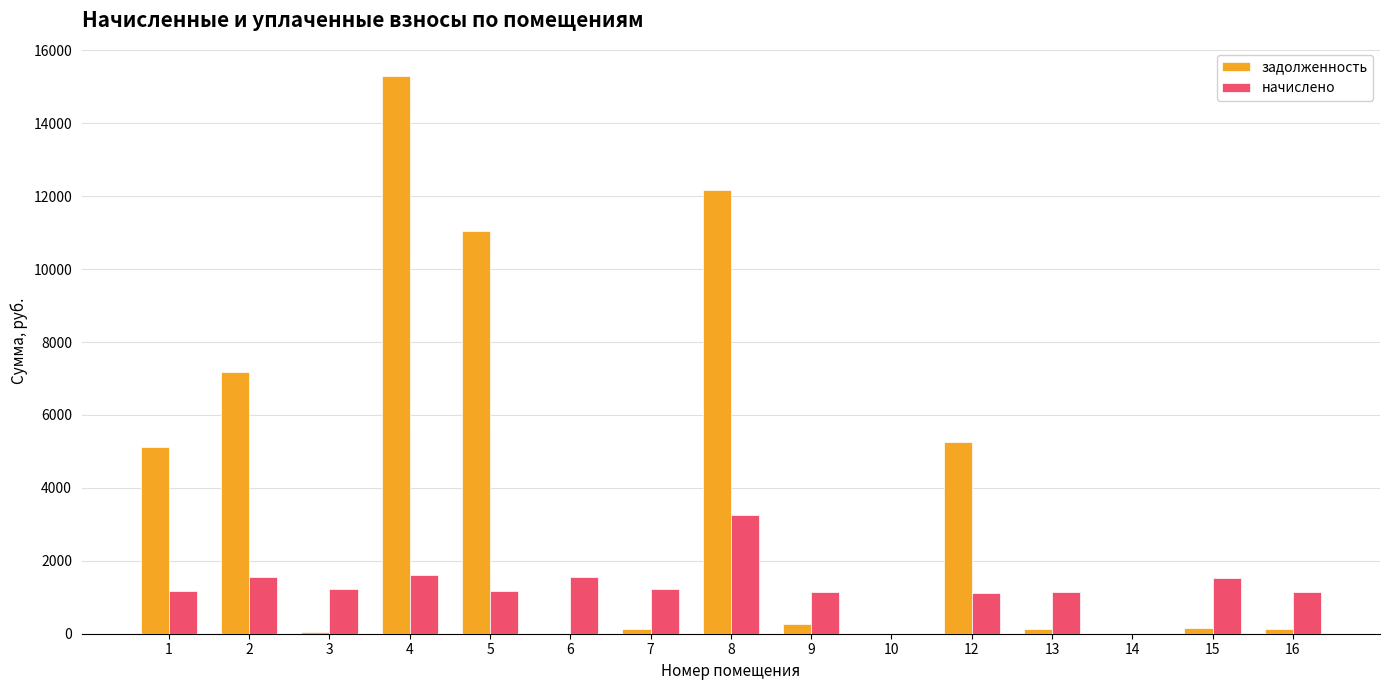

Count the number of data series in this chart.

2